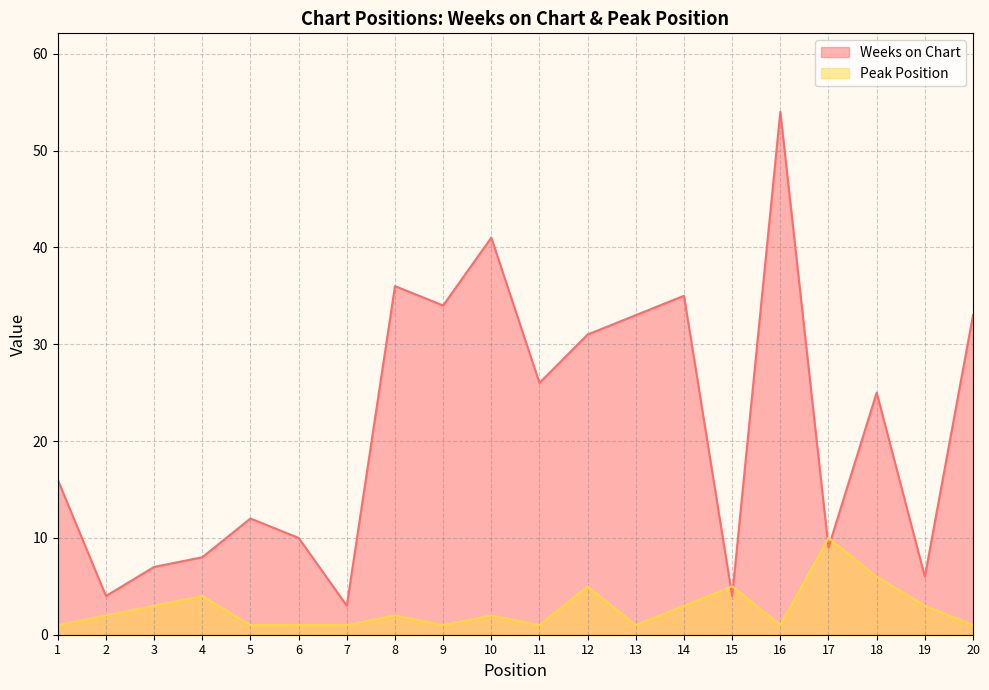

Which series has the largest total across all categories?

Weeks on Chart